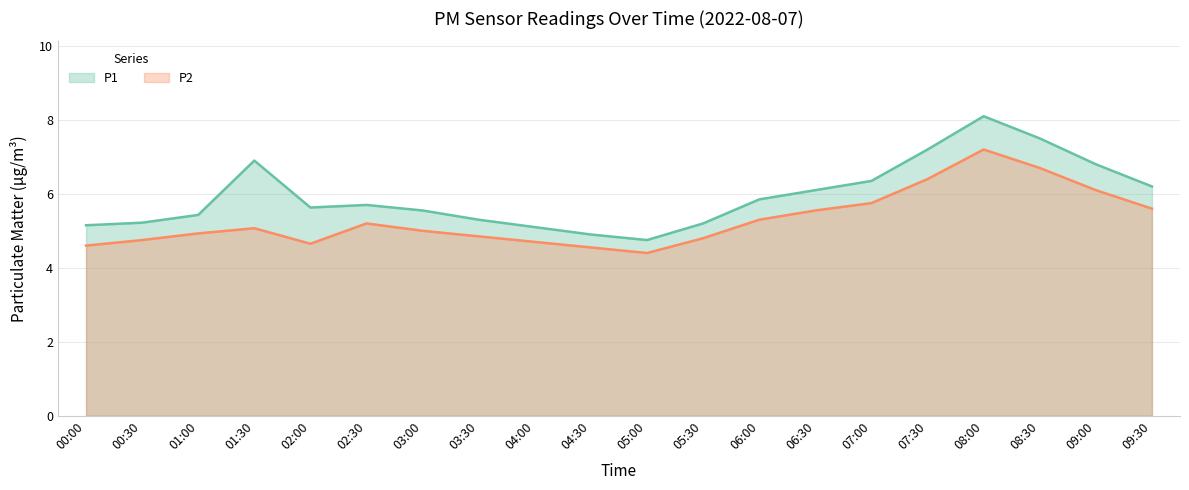

Which label corresponds to the smallest value in the chart?

05:00